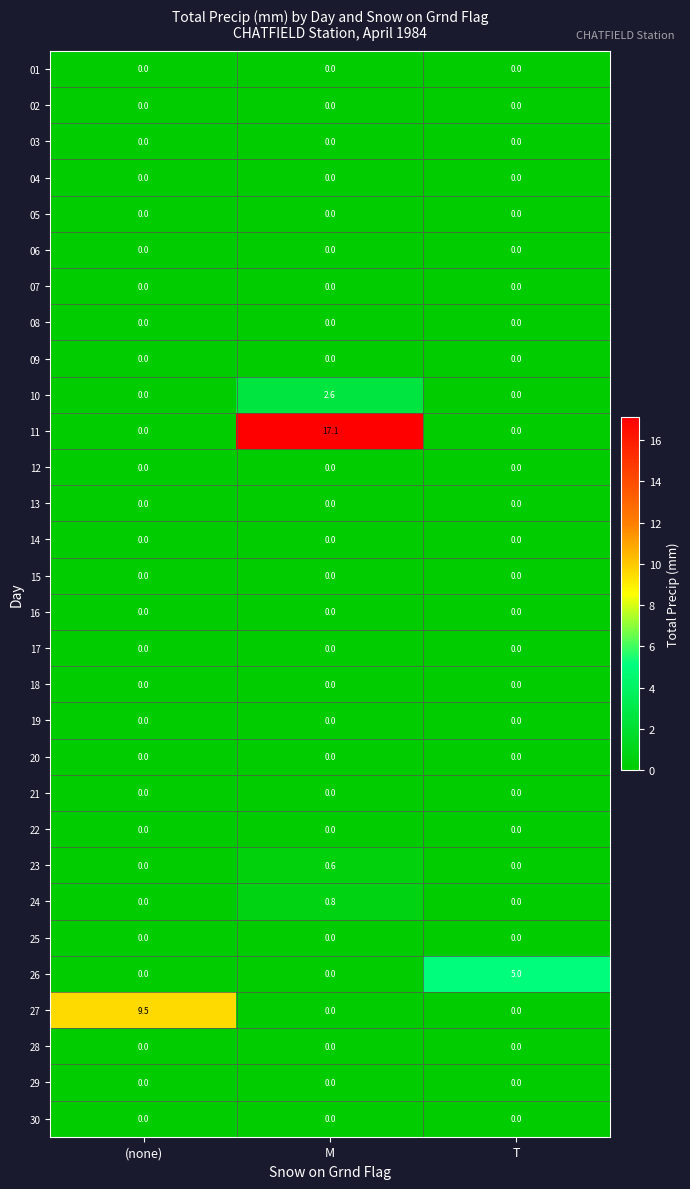

Read the 23 value at M.

0.6